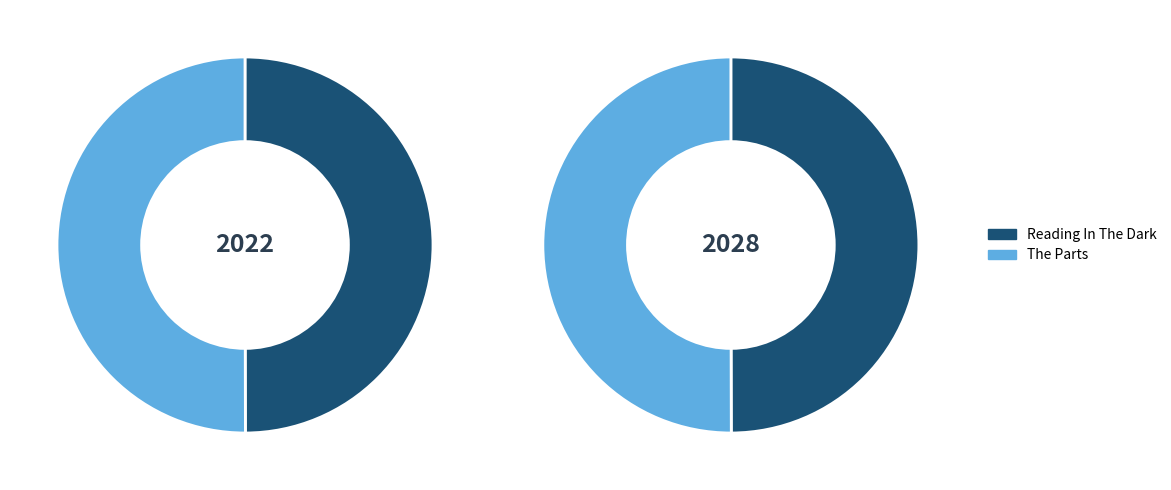

Rank the categories by value from highest to lowest.

The Parts, Reading In The Dark